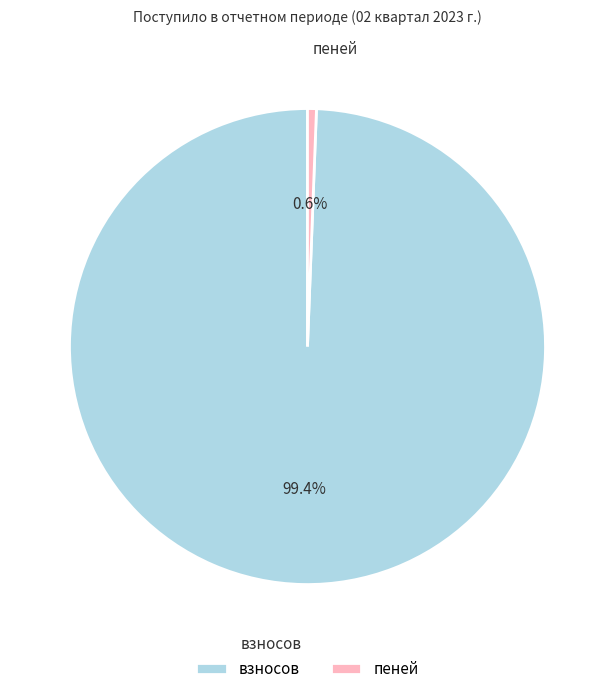

To the nearest percent, what is the combined percentage of взносов and пеней?

100%